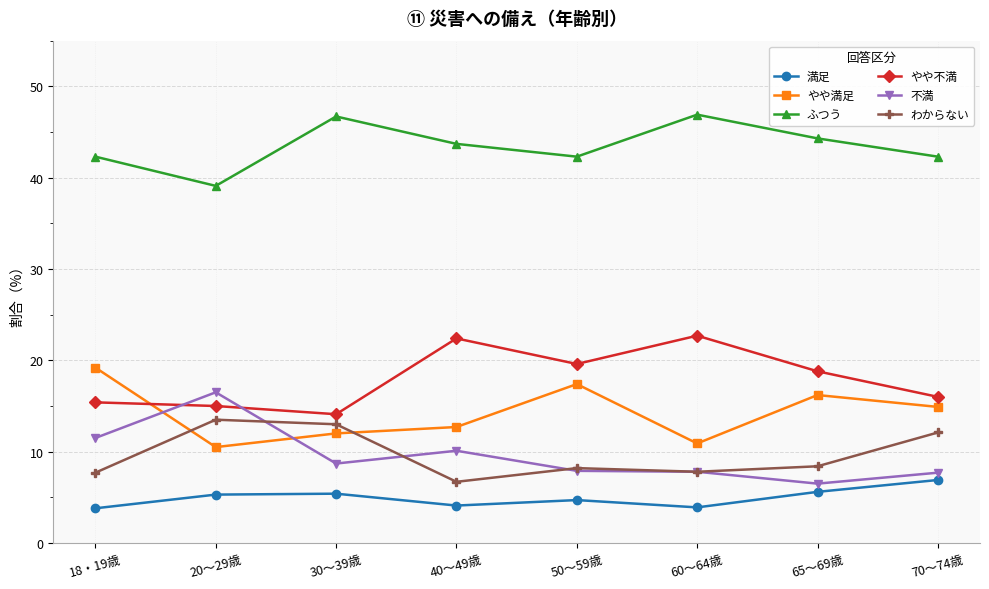

The わからない series shows 3.4 at 18・19歳. True or false?

False